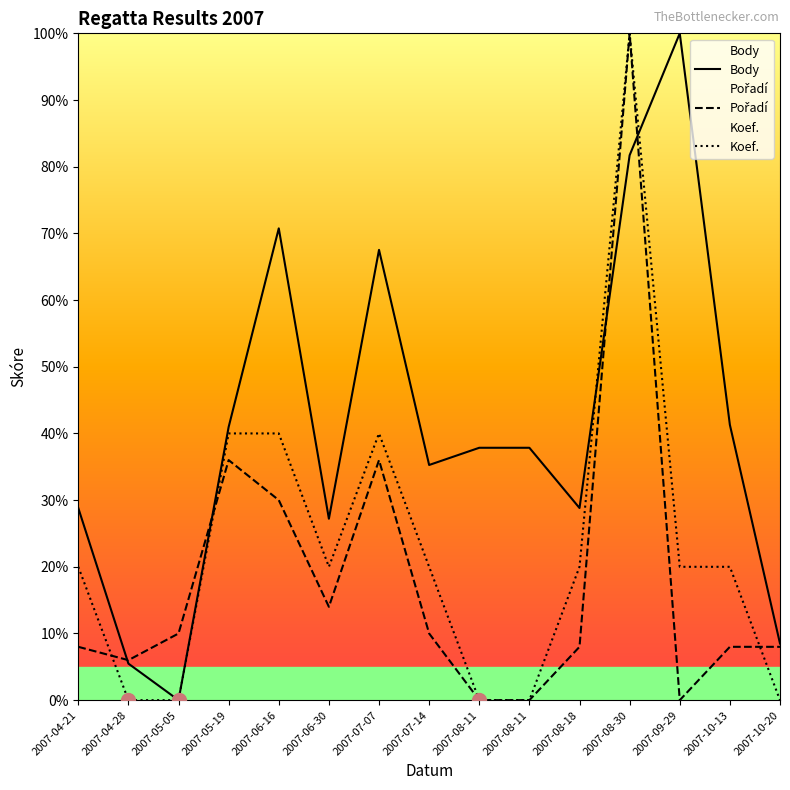

How many positive values does the Pořadí series have?

12